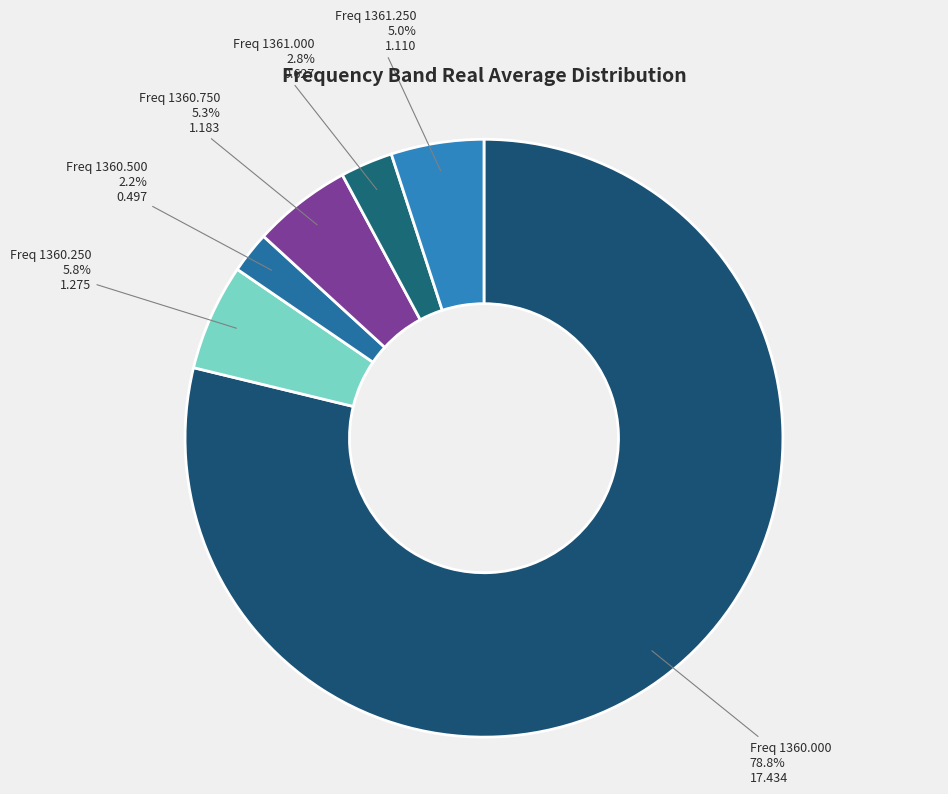

How many segments does this pie chart have?

6